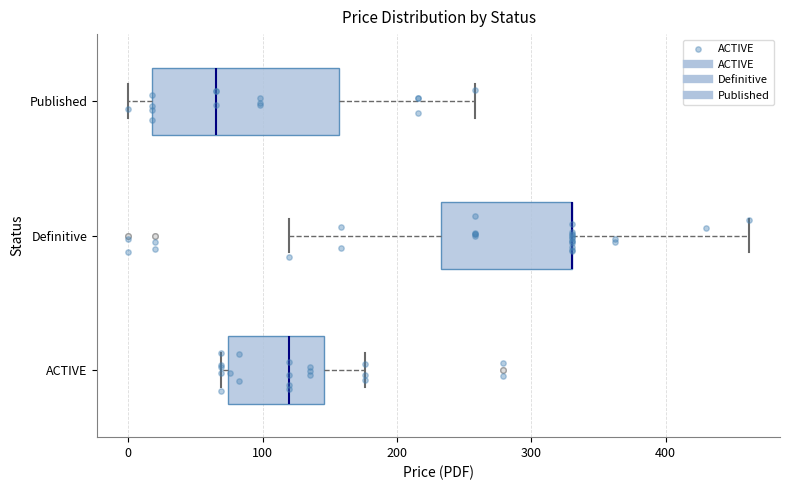

Reading bottom to top, read every box against the x-axis: the position of its median line, the range the box covers, and the ends of its whiskers. The values are not printed on the chart, so give them approximately, as read against the axis.

ACTIVE: median 120, box 70 to 150, whiskers 70 (just left of the box's left edge) to 180
Definitive: median 330 (drawn on the box's right edge), box 230 to 330, whiskers 120 to 460
Published: median 70, box 20 to 160, whiskers 0 to 260